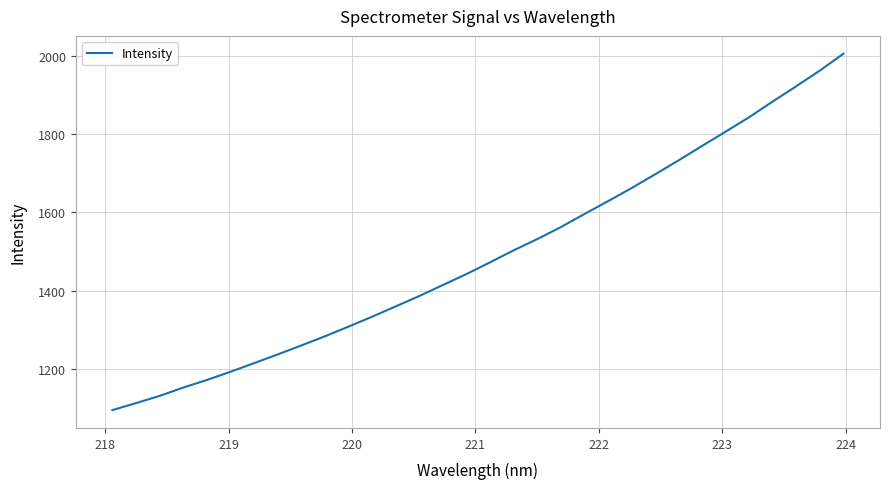

What is the maximum value shown in the chart?

2005.2